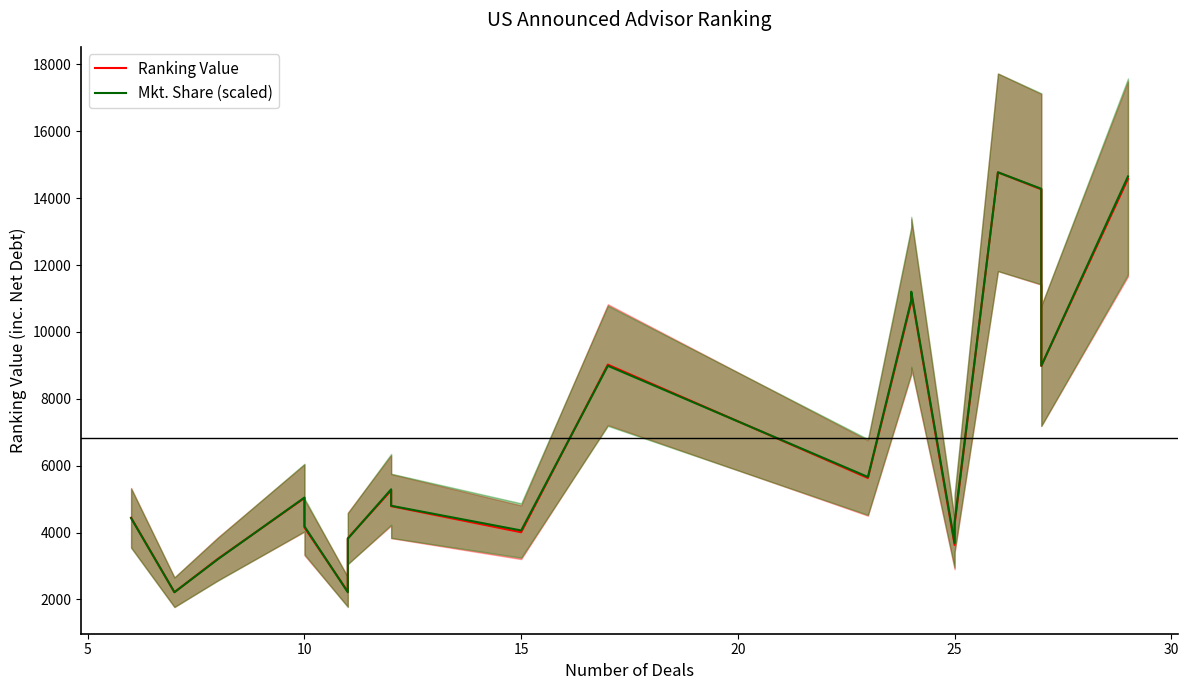

Reading left to right, transcribe all the data shown in this chart.

Ranking Value: 4444.3	2216.1	3212.4	5032.0	4150.3	2233.5	3830.7	5259.5	4789.9	4008.8	9021.9	5630.7	10894.5	11149.5	3629.5	4239.1	14771.8	14261.8	8980.7	14575.1
Mkt. Share (scaled): 4431.5	2215.8	3200.5	5047.0	4185.3	2215.8	3816.0	5293.2	4800.8	4062.2	8986.2	5662.5	10955.7	11201.9	3692.9	4308.4	14771.8	14279.4	8986.2	14648.7